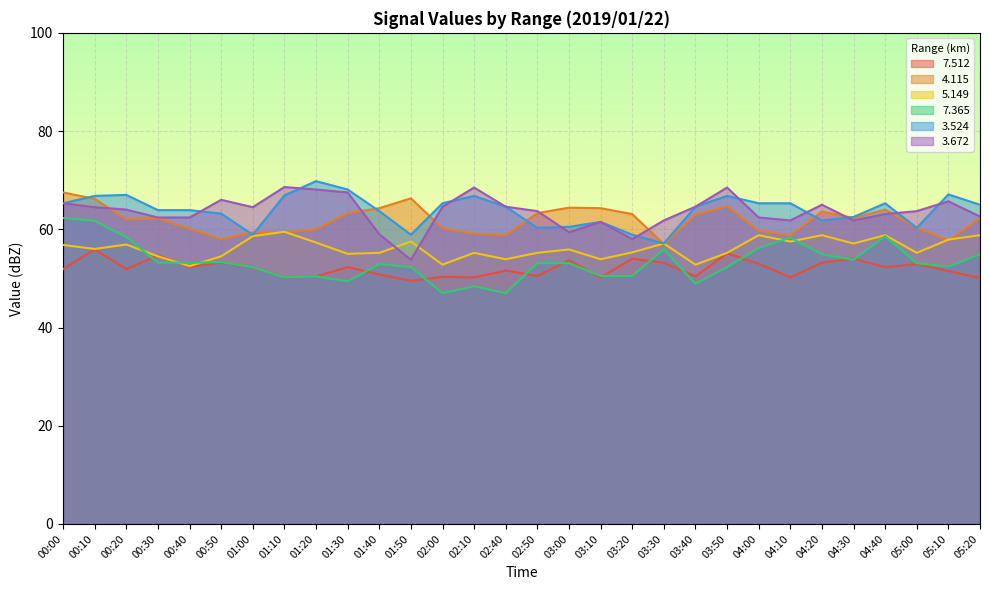

Where is the first local minimum for   5.149?

00:10